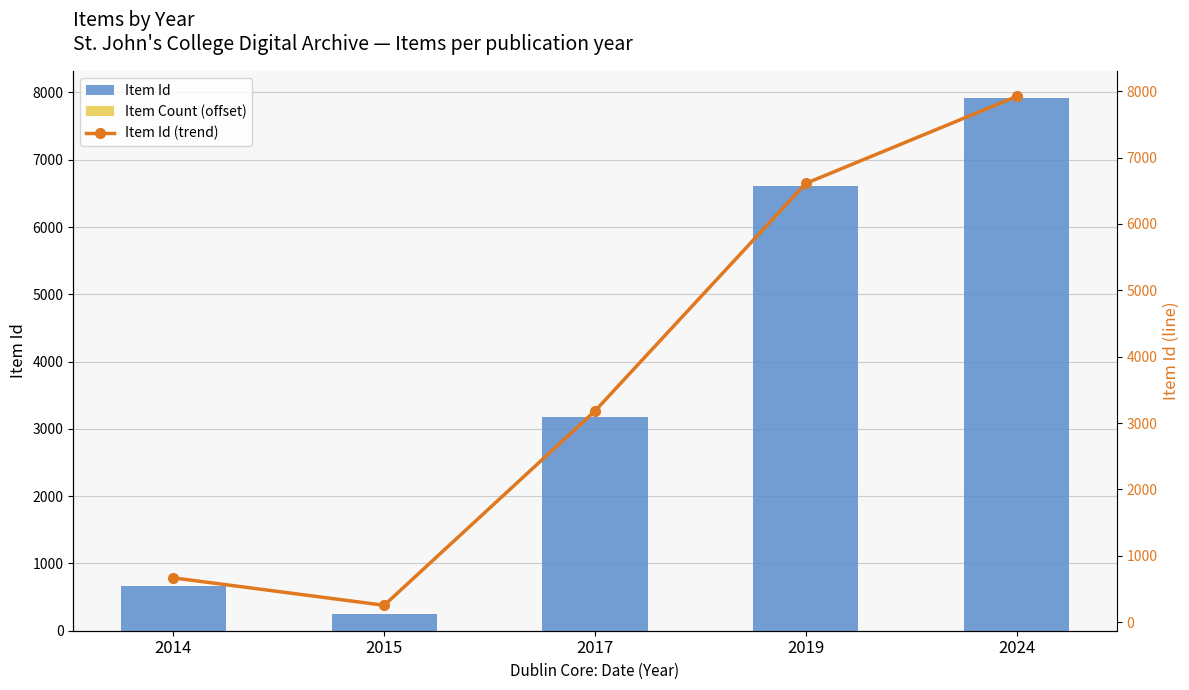

Where is Item Id nearest to the value 4087?

2017